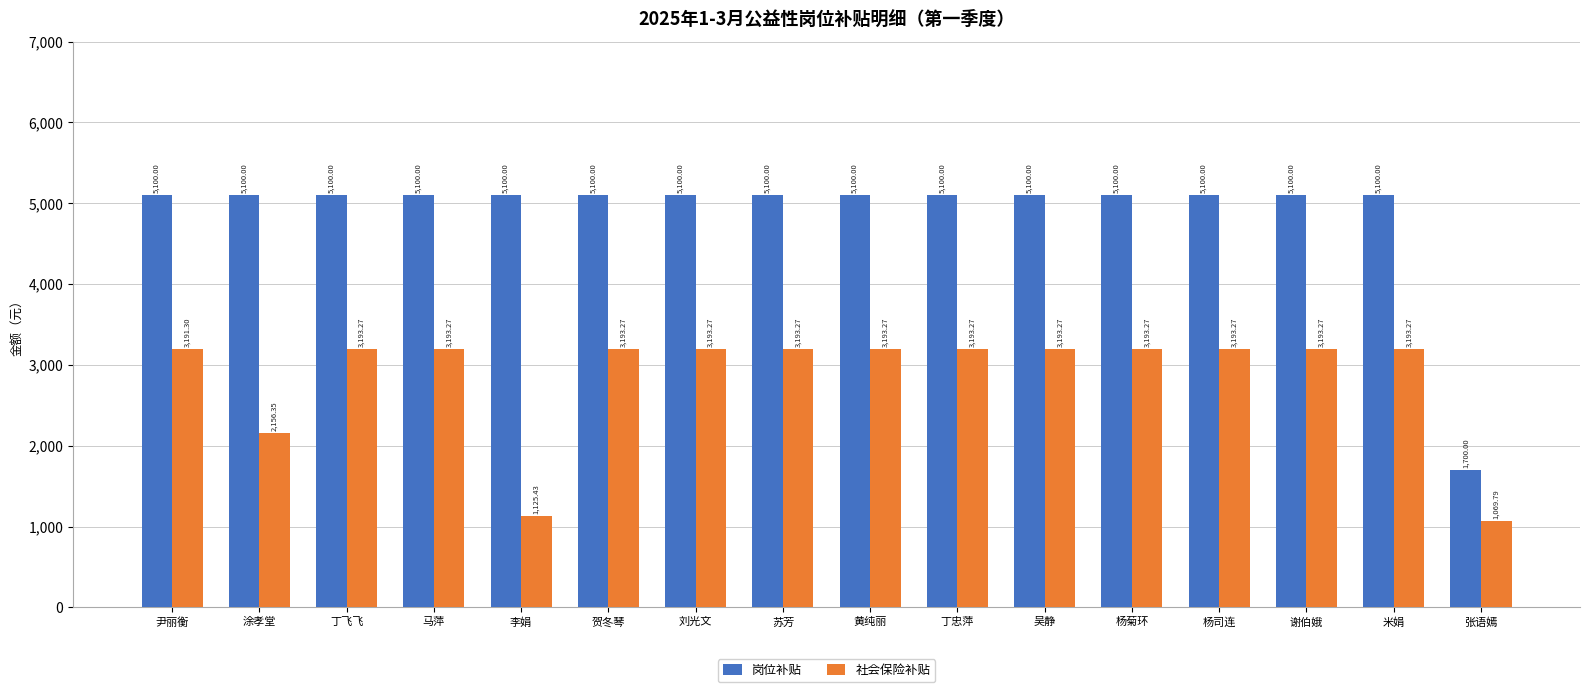

What are all the series names shown in the legend?

岗位补贴, 社会保险补贴